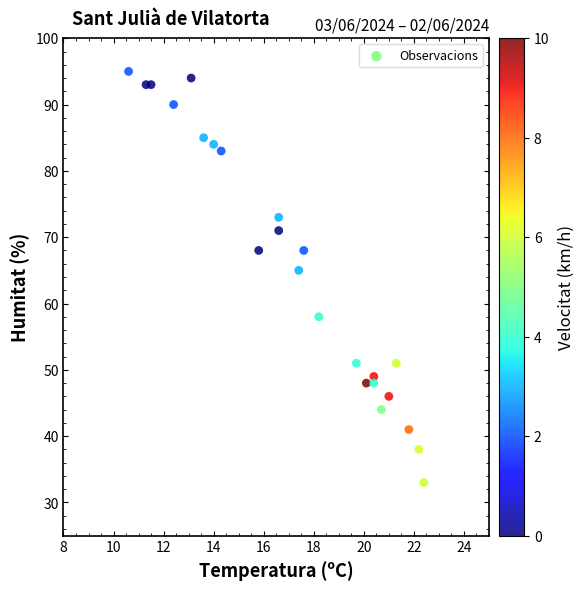

What is the range of Y values (max minus min)?

62